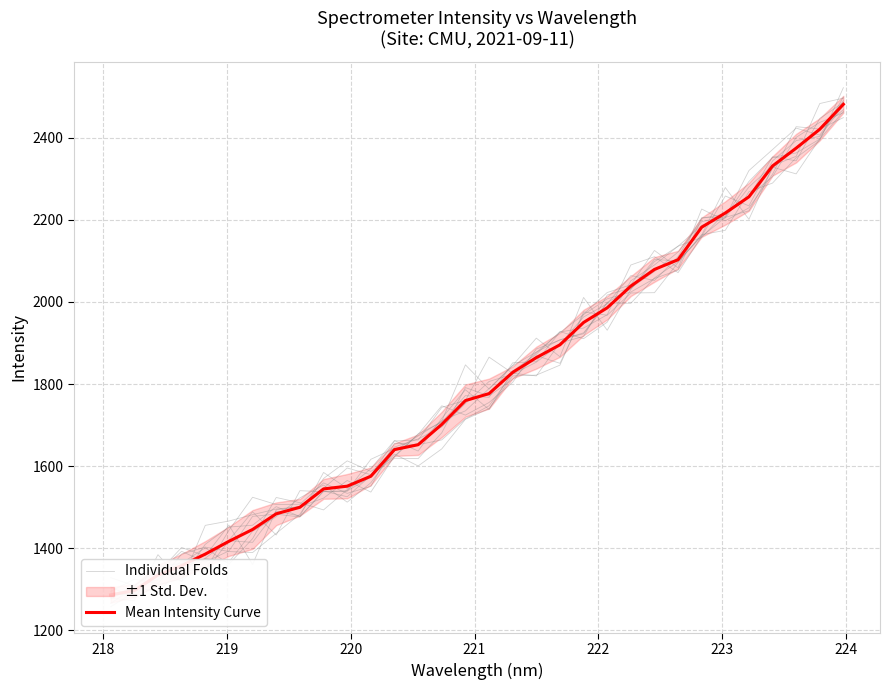

Is the value of Mean Intensity Curve at 222 greater than the value of Individual Folds at 13?

No